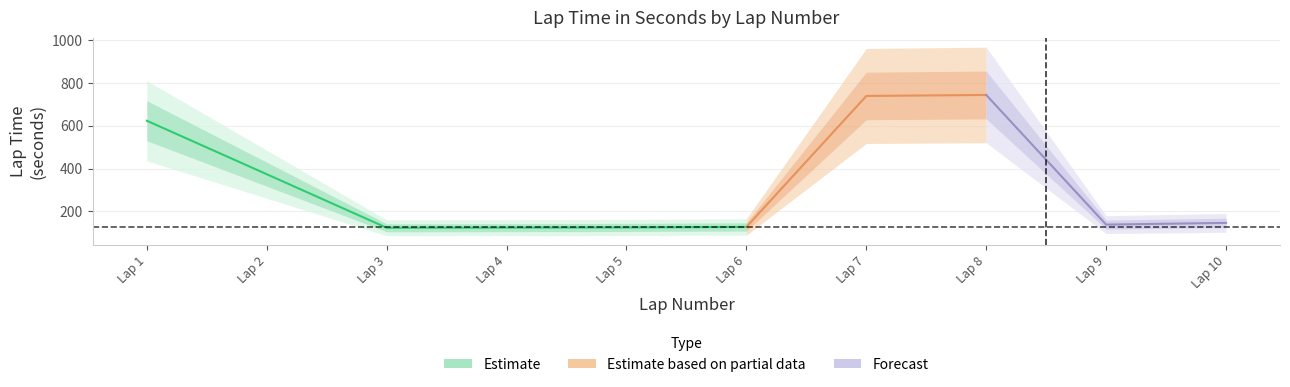

What is the sum of all values?

3034.2